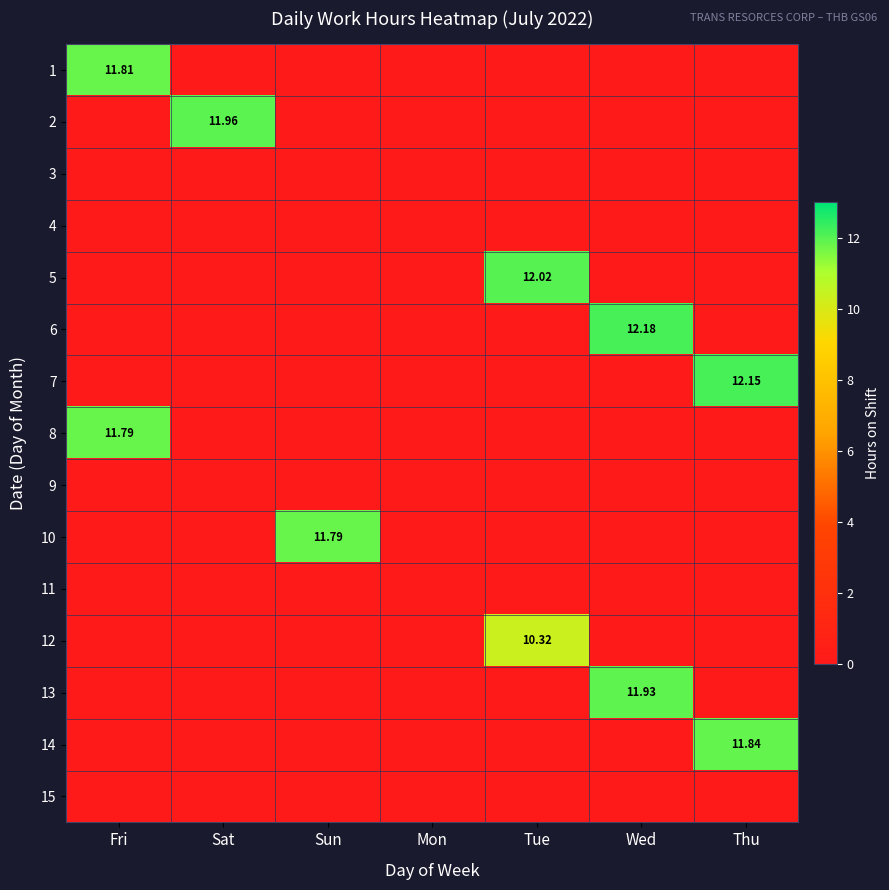

The value of 8 at Tue is -6.8. True or false?

False